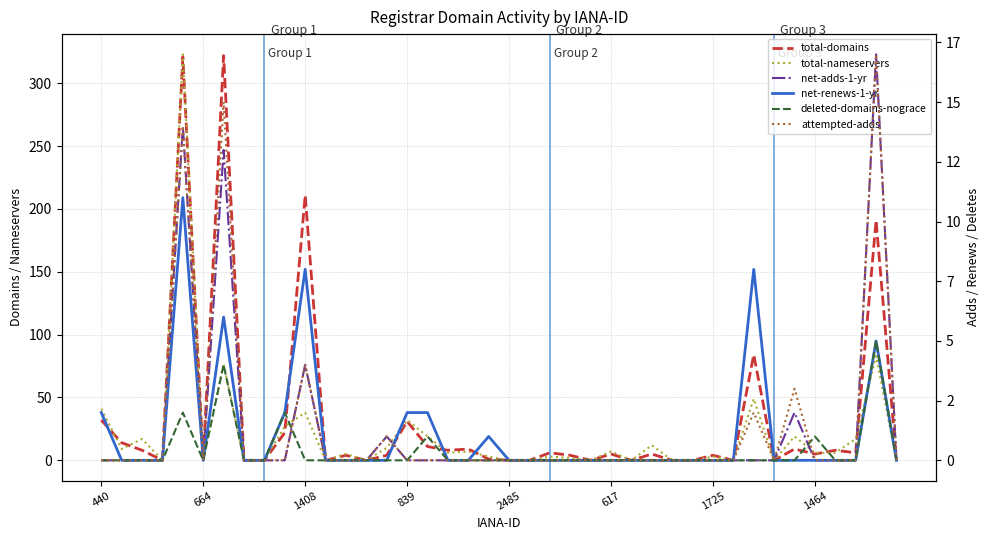

Which category has the lowest value in the net-adds-1-yr series?

440